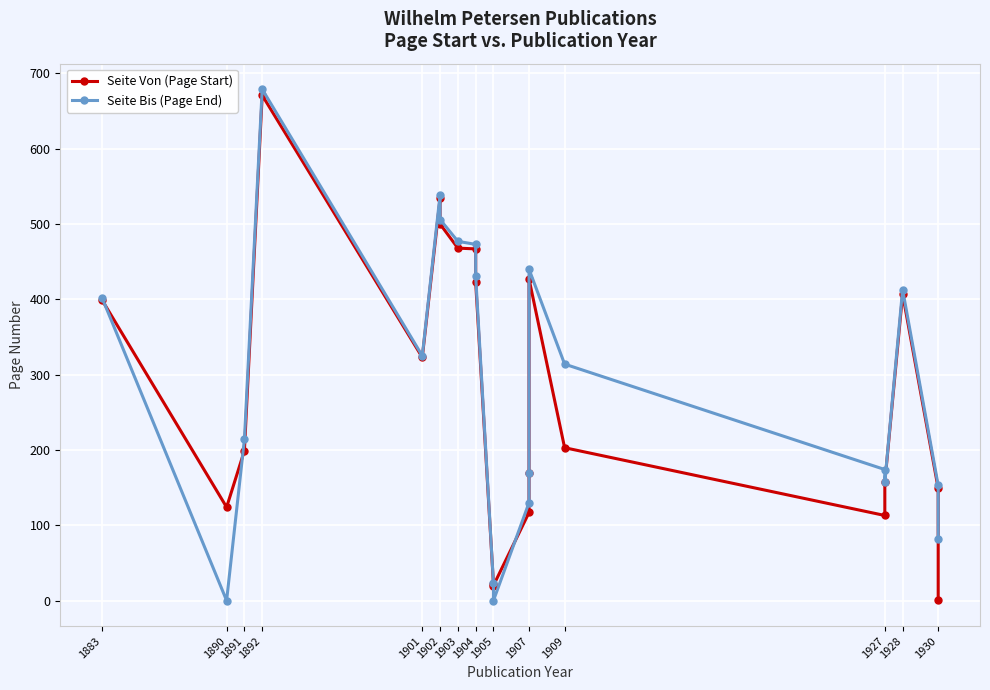

How many values in Seite Bis (Page End) are above zero?

19